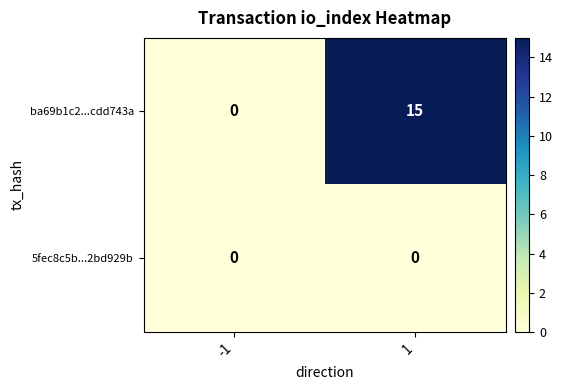

Which series changed the most between -1 and 1?

ba69b1c2...cdd743a